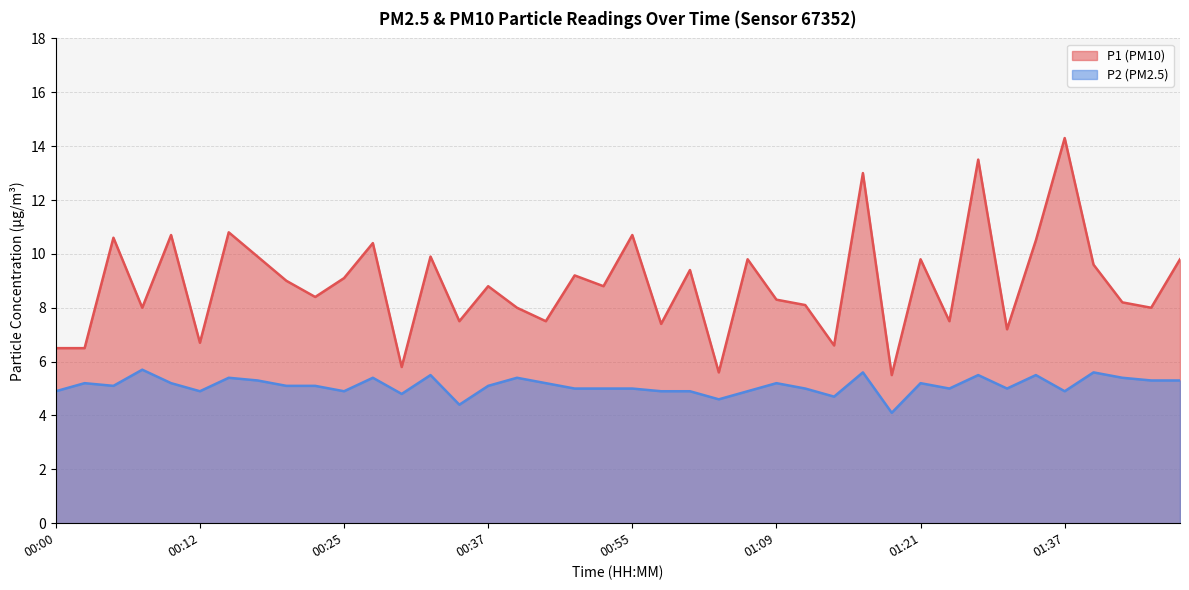

What is the total value across all series at 00:27?

15.8